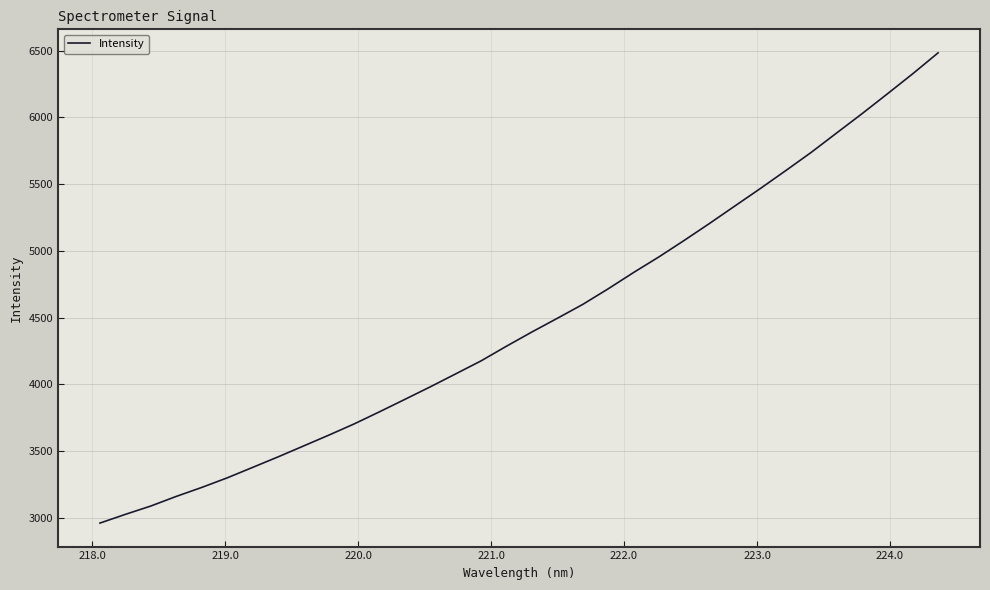

What is the difference between the maximum and minimum values?

3523.6